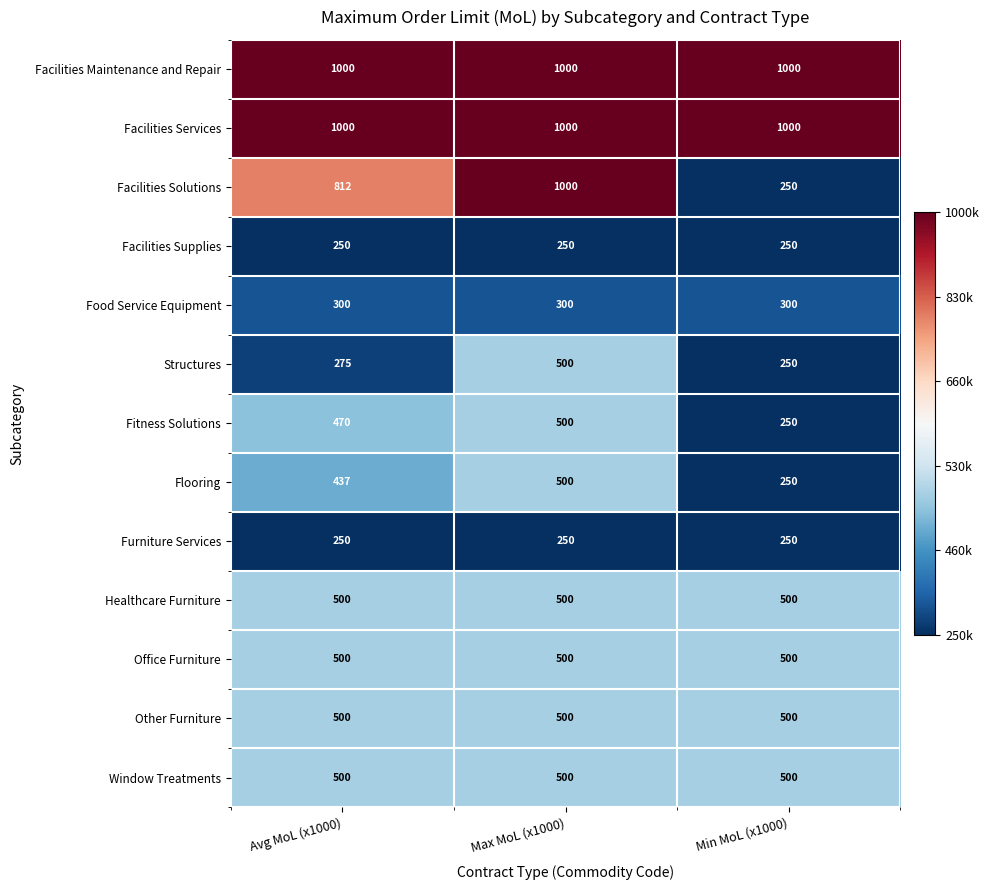

The Office Furniture series shows 500 at Min MoL (x1000). True or false?

True